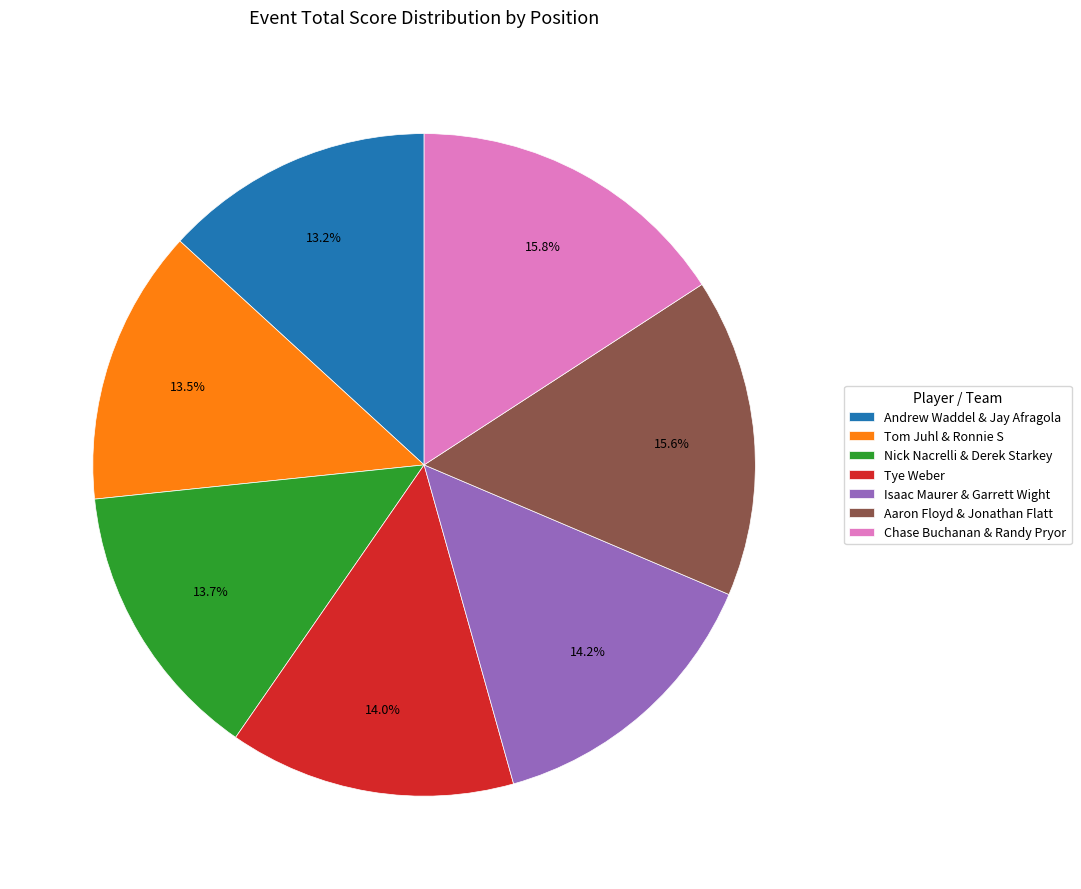

How many slices are in this pie chart?

7